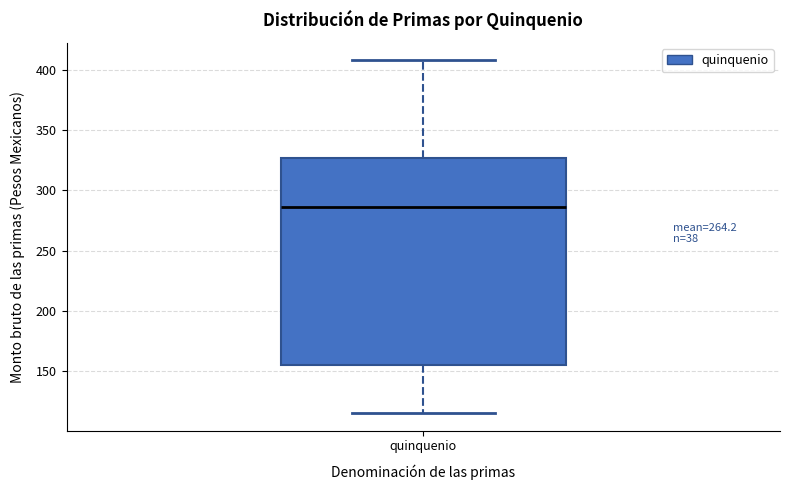

Transcribe this box plot: give where the median line is, the range the box spans, and where the two whiskers end, as read against the y-axis. The values are not printed on the chart, so give them approximately, as read against the axis.

median 285, box 155 to 325, whiskers 115 to 410